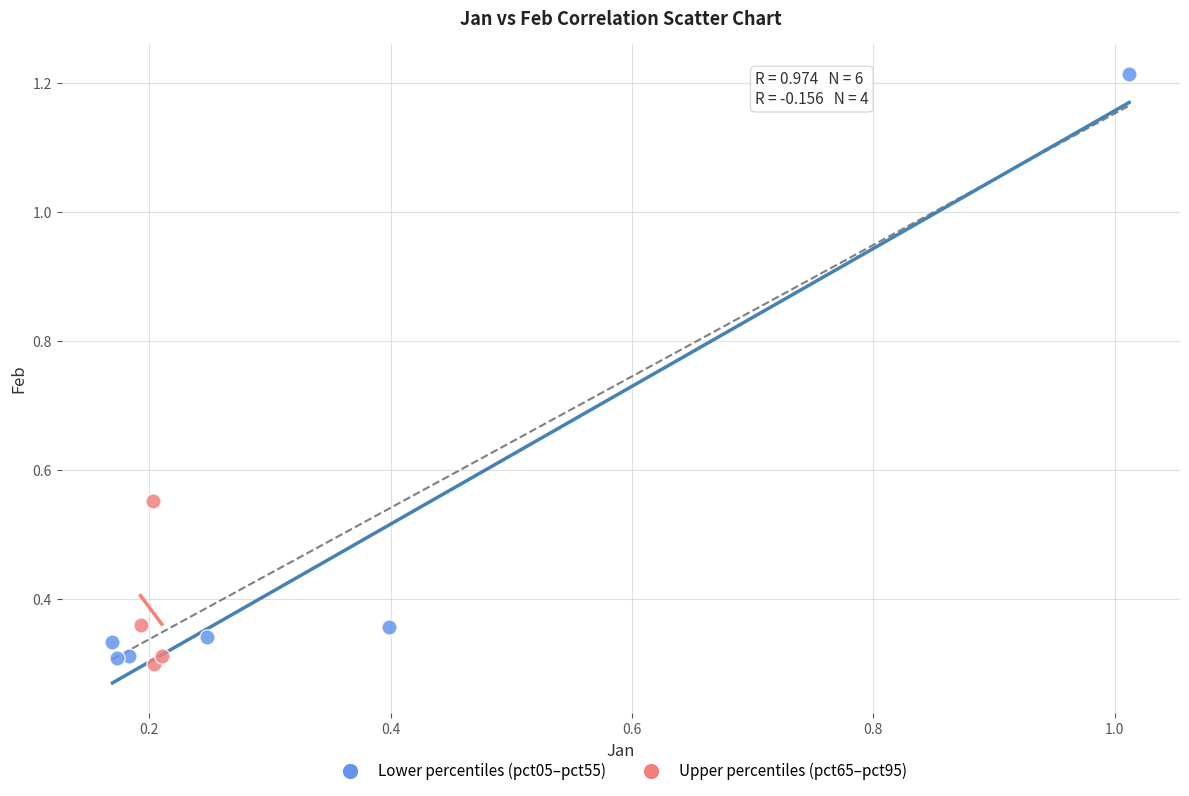

Which series contains the highest Y value?

Lower percentiles (pct05–pct55)